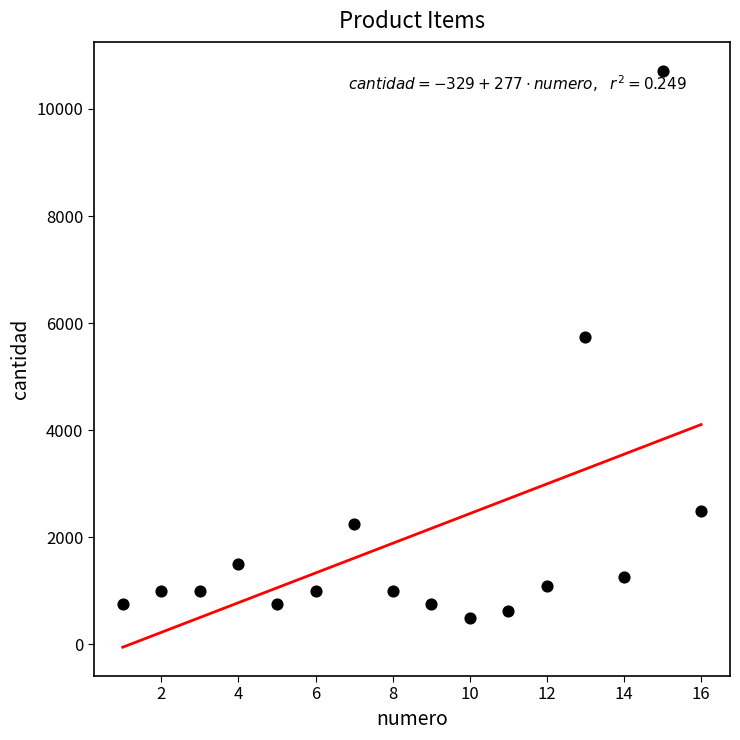

What Y value in the scatter plot is closest to 5607?

5750